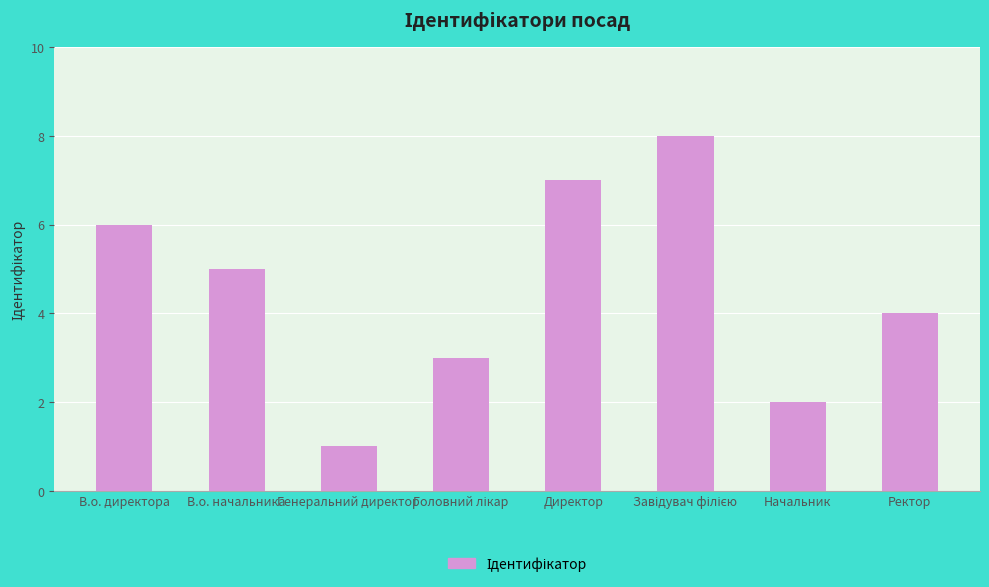

What position from the right is В.о. начальника?

7